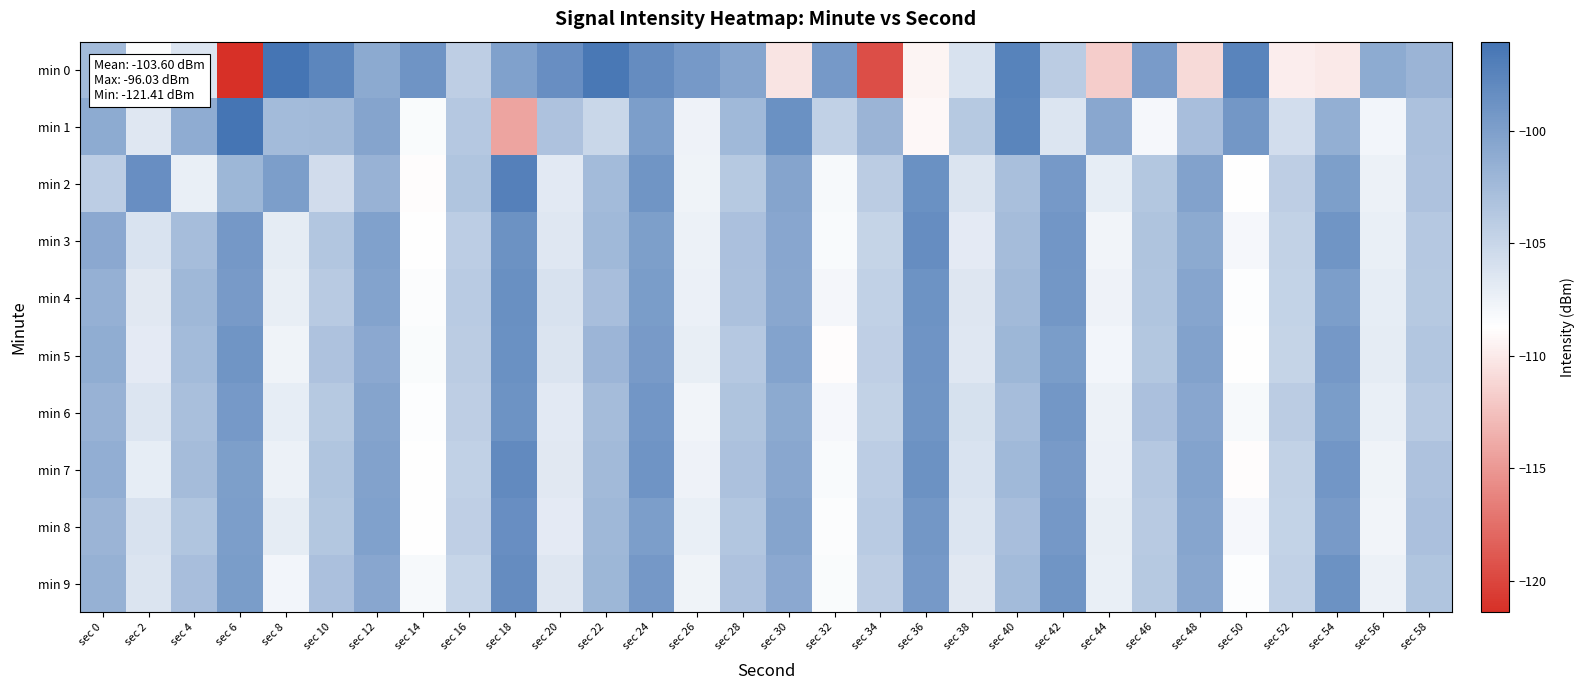

Reading right to left, what are all the values shown in this chart?

min 0: sec 58=-101.9	sec 56=-101.0	sec 54=-110.1	sec 52=-109.8	sec 50=-97.5	sec 48=-111.0	sec 46=-99.7	sec 44=-111.7	sec 42=-104.1	sec 40=-97.4	sec 38=-106.1	sec 36=-109.3	sec 34=-119.4	sec 32=-99.5	sec 30=-110.3	sec 28=-100.5	sec 26=-99.5	sec 24=-98.3	sec 22=-96.4	sec 20=-98.5	sec 18=-100.1	sec 16=-104.3	sec 14=-99.0	sec 12=-100.9	sec 10=-97.7	sec 8=-96.0	sec 6=-121.4	sec 4=-106.4	sec 2=-108.4	sec 0=-102.5
min 1: sec 58=-103.1	sec 56=-107.9	sec 54=-101.4	sec 52=-105.7	sec 50=-99.3	sec 48=-102.8	sec 46=-108.1	sec 44=-100.7	sec 42=-106.4	sec 40=-97.6	sec 38=-103.8	sec 36=-109.2	sec 34=-101.9	sec 32=-104.5	sec 30=-98.7	sec 28=-102.3	sec 26=-107.6	sec 24=-99.8	sec 22=-105.1	sec 20=-103.2	sec 18=-114.2	sec 16=-103.8	sec 14=-108.3	sec 12=-100.4	sec 10=-102.4	sec 8=-102.6	sec 6=-96.1	sec 4=-101.2	sec 2=-106.6	sec 0=-101.0
min 2: sec 58=-103.2	sec 56=-107.5	sec 54=-99.9	sec 52=-104.3	sec 50=-108.8	sec 48=-100.2	sec 46=-103.6	sec 44=-107.1	sec 42=-99.5	sec 40=-102.9	sec 38=-106.3	sec 36=-98.7	sec 34=-104.1	sec 32=-108.2	sec 30=-100.4	sec 28=-103.8	sec 26=-107.7	sec 24=-99.1	sec 22=-102.5	sec 20=-106.8	sec 18=-97.2	sec 16=-103.4	sec 14=-108.9	sec 12=-101.7	sec 10=-105.6	sec 8=-99.8	sec 6=-102.1	sec 4=-107.3	sec 2=-98.5	sec 0=-104.2
min 3: sec 58=-103.7	sec 56=-107.3	sec 54=-99.1	sec 52=-104.6	sec 50=-108.1	sec 48=-100.9	sec 46=-103.3	sec 44=-107.8	sec 42=-99.2	sec 40=-102.6	sec 38=-106.9	sec 36=-98.4	sec 34=-104.8	sec 32=-108.3	sec 30=-100.6	sec 28=-103.0	sec 26=-107.5	sec 24=-99.9	sec 22=-102.3	sec 20=-106.6	sec 18=-98.8	sec 16=-104.2	sec 14=-108.7	sec 12=-100.1	sec 10=-103.5	sec 8=-107.0	sec 6=-99.4	sec 4=-102.7	sec 2=-106.2	sec 0=-100.8
min 4: sec 58=-103.8	sec 56=-107.1	sec 54=-99.8	sec 52=-104.7	sec 50=-108.6	sec 48=-100.5	sec 46=-103.4	sec 44=-107.6	sec 42=-99.3	sec 40=-102.4	sec 38=-106.5	sec 36=-98.9	sec 34=-104.5	sec 32=-108.0	sec 30=-100.7	sec 28=-103.1	sec 26=-107.4	sec 24=-99.7	sec 22=-102.8	sec 20=-106.1	sec 18=-98.6	sec 16=-104.0	sec 14=-108.5	sec 12=-100.3	sec 10=-103.9	sec 8=-107.2	sec 6=-99.6	sec 4=-102.2	sec 2=-106.7	sec 0=-101.5
min 5: sec 58=-103.5	sec 56=-107.0	sec 54=-99.4	sec 52=-104.8	sec 50=-108.7	sec 48=-100.2	sec 46=-103.6	sec 44=-107.9	sec 42=-99.7	sec 40=-102.1	sec 38=-106.6	sec 36=-99.0	sec 34=-104.4	sec 32=-108.9	sec 30=-100.3	sec 28=-103.7	sec 26=-107.2	sec 24=-99.6	sec 22=-102.0	sec 20=-106.3	sec 18=-98.7	sec 16=-104.1	sec 14=-108.4	sec 12=-100.8	sec 10=-103.2	sec 8=-107.7	sec 6=-99.1	sec 4=-102.5	sec 2=-106.9	sec 0=-101.2
min 6: sec 58=-103.9	sec 56=-107.3	sec 54=-99.7	sec 52=-104.1	sec 50=-108.2	sec 48=-100.6	sec 46=-103.0	sec 44=-107.5	sec 42=-99.3	sec 40=-102.7	sec 38=-106.0	sec 36=-99.1	sec 34=-104.6	sec 32=-108.1	sec 30=-100.9	sec 28=-103.3	sec 26=-107.8	sec 24=-99.2	sec 22=-102.6	sec 20=-106.8	sec 18=-98.9	sec 16=-104.3	sec 14=-108.6	sec 12=-100.4	sec 10=-103.8	sec 8=-107.1	sec 6=-99.5	sec 4=-102.9	sec 2=-106.4	sec 0=-101.7
min 7: sec 58=-103.2	sec 56=-107.7	sec 54=-99.2	sec 52=-104.6	sec 50=-108.9	sec 48=-100.3	sec 46=-103.7	sec 44=-107.4	sec 42=-99.6	sec 40=-102.3	sec 38=-106.2	sec 36=-98.8	sec 34=-104.2	sec 32=-108.3	sec 30=-100.7	sec 28=-103.1	sec 26=-107.6	sec 24=-99.0	sec 22=-102.4	sec 20=-106.7	sec 18=-98.1	sec 16=-104.5	sec 14=-108.8	sec 12=-100.2	sec 10=-103.4	sec 8=-107.5	sec 6=-99.9	sec 4=-102.6	sec 2=-107.1	sec 0=-101.3
min 8: sec 58=-103.0	sec 56=-107.8	sec 54=-99.6	sec 52=-104.7	sec 50=-108.1	sec 48=-100.5	sec 46=-103.9	sec 44=-107.2	sec 42=-99.4	sec 40=-102.8	sec 38=-106.4	sec 36=-99.3	sec 34=-104.0	sec 32=-108.5	sec 30=-100.4	sec 28=-103.5	sec 26=-107.3	sec 24=-99.8	sec 22=-102.2	sec 20=-106.9	sec 18=-98.5	sec 16=-104.4	sec 14=-108.7	sec 12=-100.1	sec 10=-103.6	sec 8=-107.0	sec 6=-99.8	sec 4=-103.4	sec 2=-106.1	sec 0=-101.9
min 9: sec 58=-103.4	sec 56=-107.5	sec 54=-98.8	sec 52=-104.5	sec 50=-108.6	sec 48=-100.7	sec 46=-103.8	sec 44=-107.3	sec 42=-99.1	sec 40=-102.5	sec 38=-106.7	sec 36=-99.5	sec 34=-104.3	sec 32=-108.4	sec 30=-100.8	sec 28=-103.2	sec 26=-107.7	sec 24=-99.4	sec 22=-102.1	sec 20=-106.5	sec 18=-98.3	sec 16=-104.9	sec 14=-108.2	sec 12=-100.6	sec 10=-103.0	sec 8=-107.9	sec 6=-99.7	sec 4=-102.8	sec 2=-106.3	sec 0=-101.6